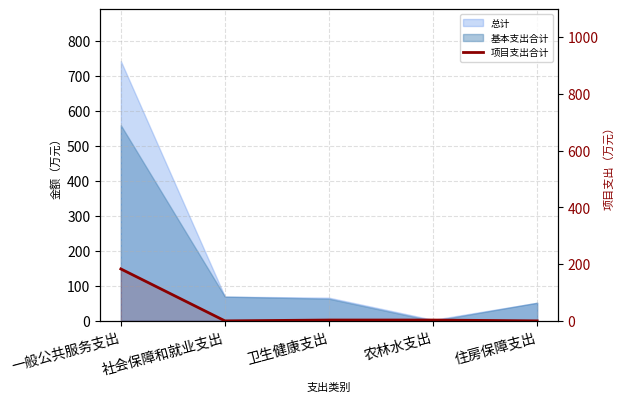

How many points are lower than both their immediate neighbors (excluding endpoints)?

1